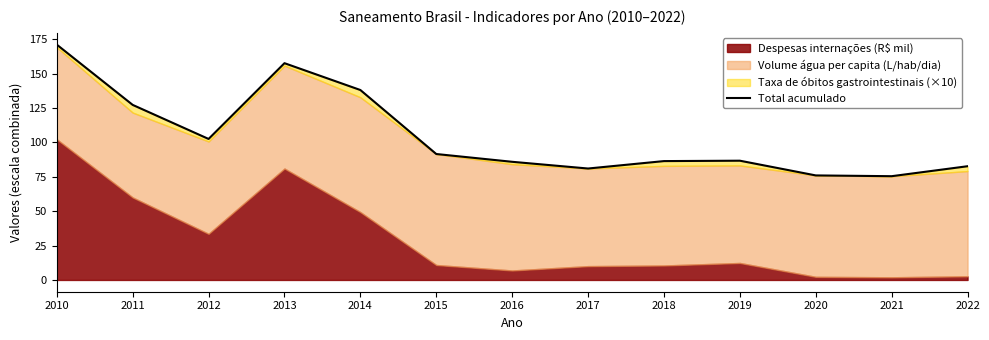

Reading right to left, extract all data points from this chart.

2022=82.7	2021=75.4	2020=76.0	2019=86.7	2018=86.4	2017=81.0	2016=85.9	2015=91.5	2014=138.0	2013=157.5	2012=102.5	2011=127.2	2010=171.0